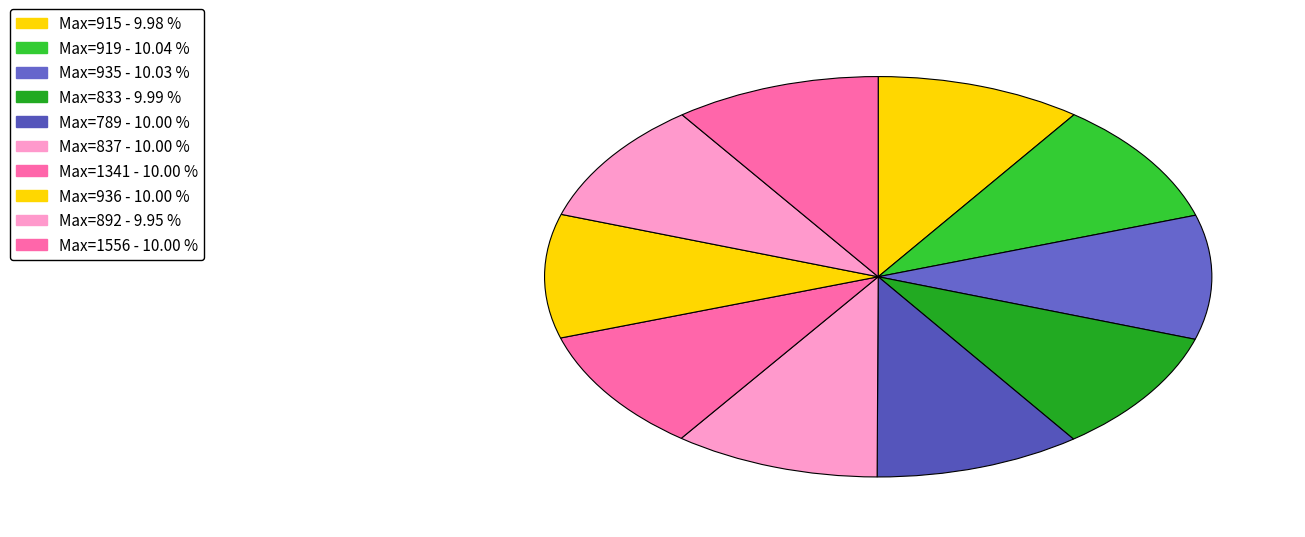

How many segments does this pie chart have?

10